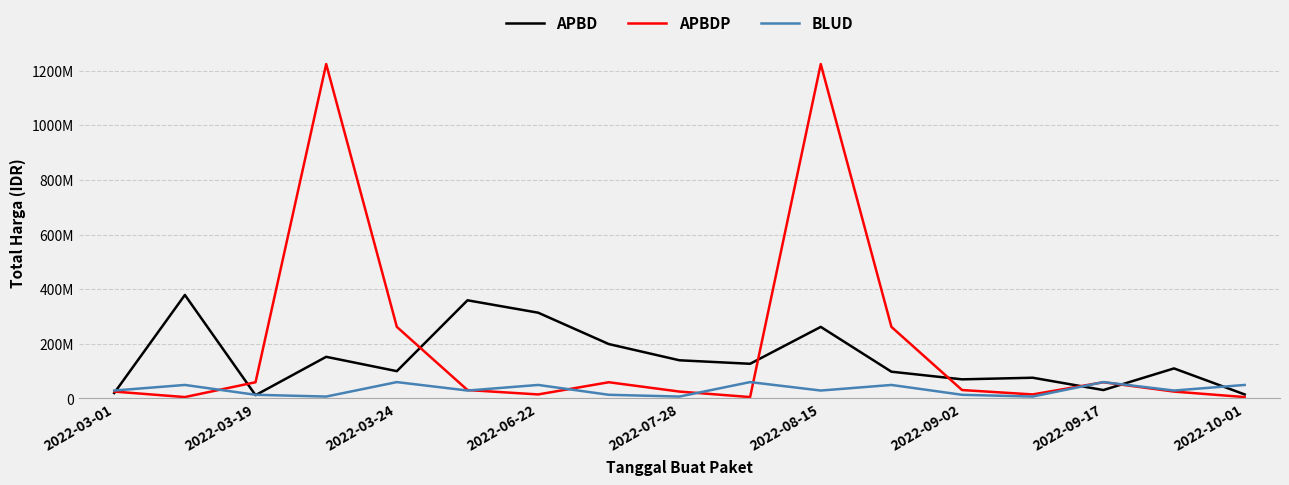

Does the chart display data point markers on the line(s)?

No